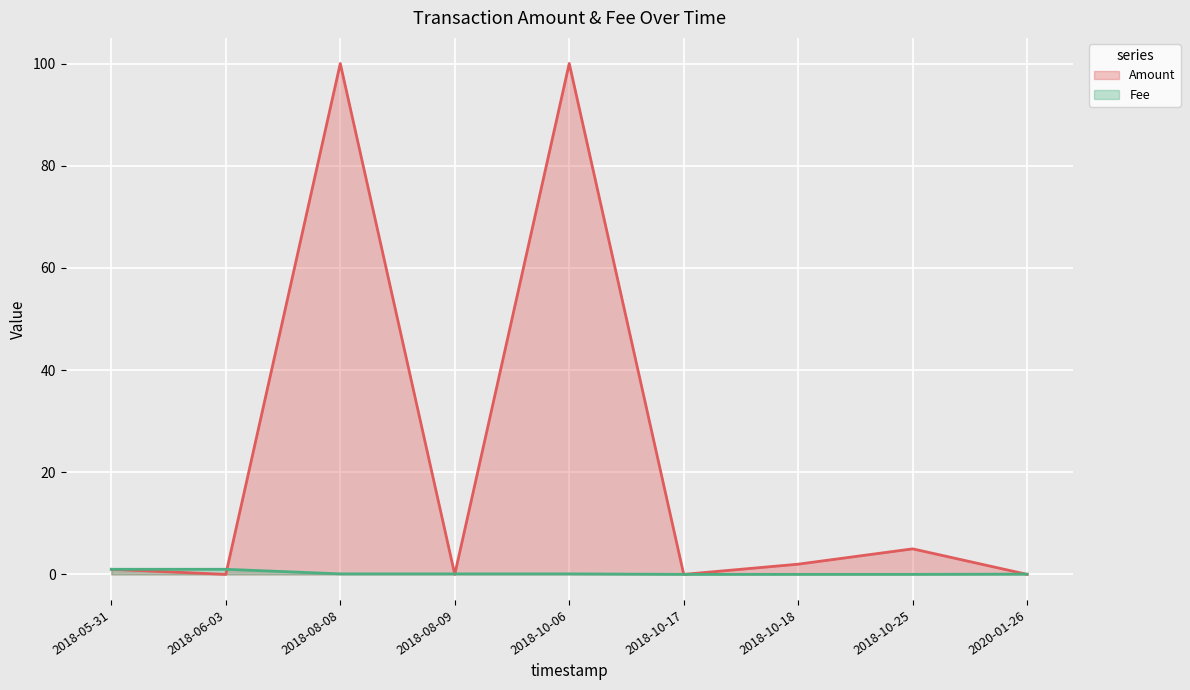

How many lines are shown in the chart?

2